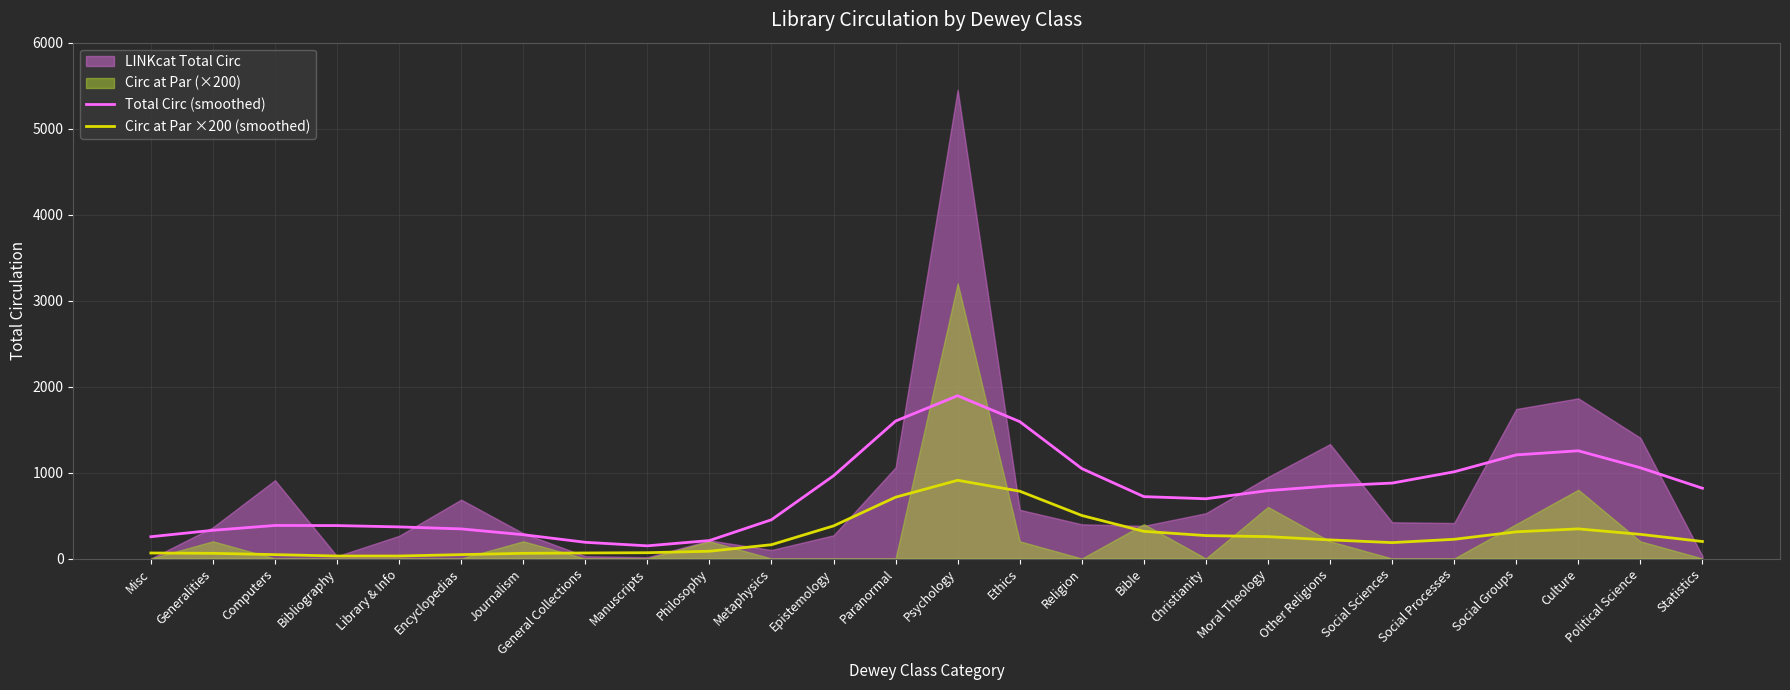

What position from the right is Political Science?

2